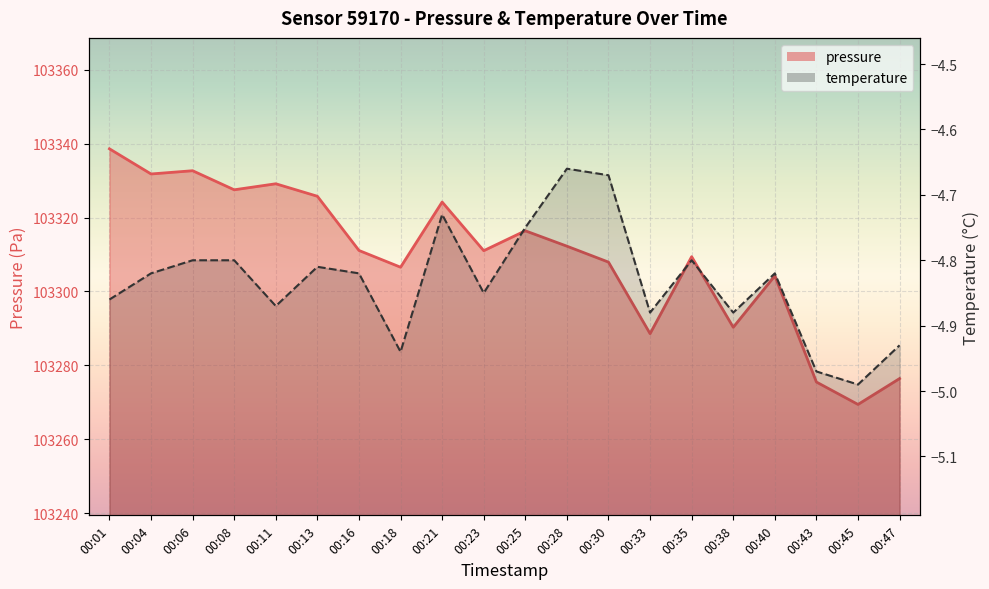

What is the value of the pressure point at the 2nd from the left?

103331.8